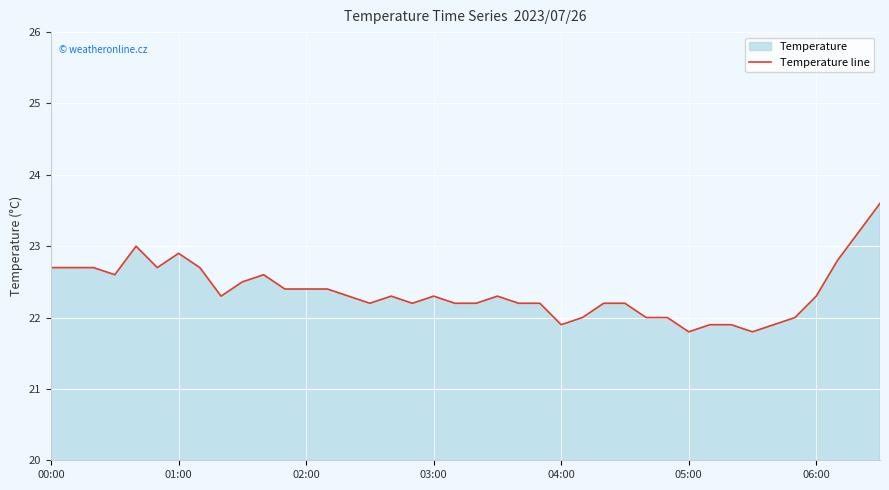

What is the greatest value displayed?

23.6